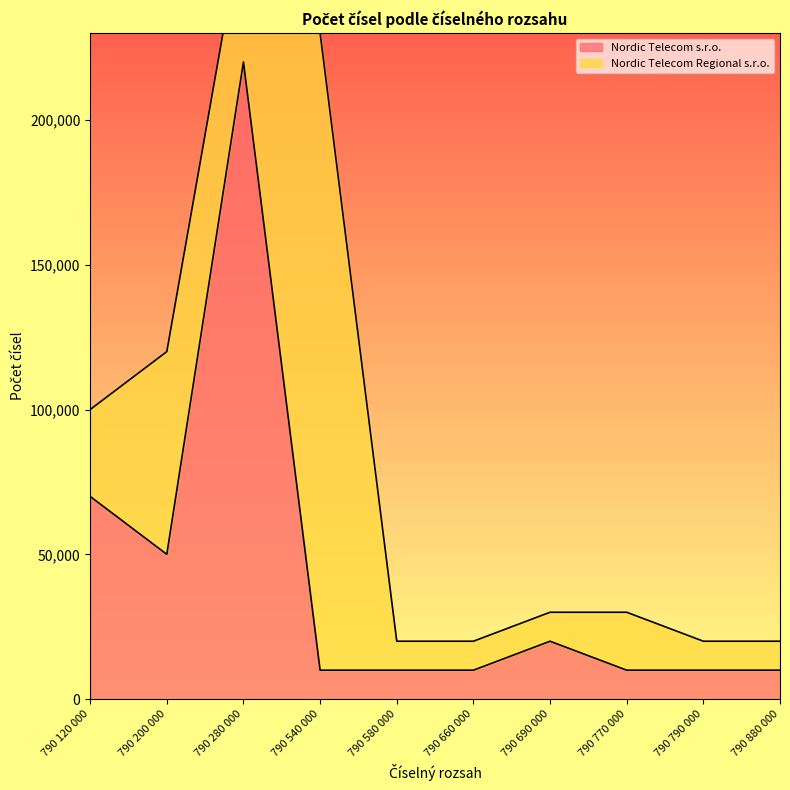

Reading right to left, extract all data points from this chart.

790 880 000=10000	790 790 000=10000	790 770 000=10000	790 690 000=20000	790 660 000=10000	790 580 000=10000	790 540 000=10000	790 280 000=220000	790 200 000=50000	790 120 000=70000